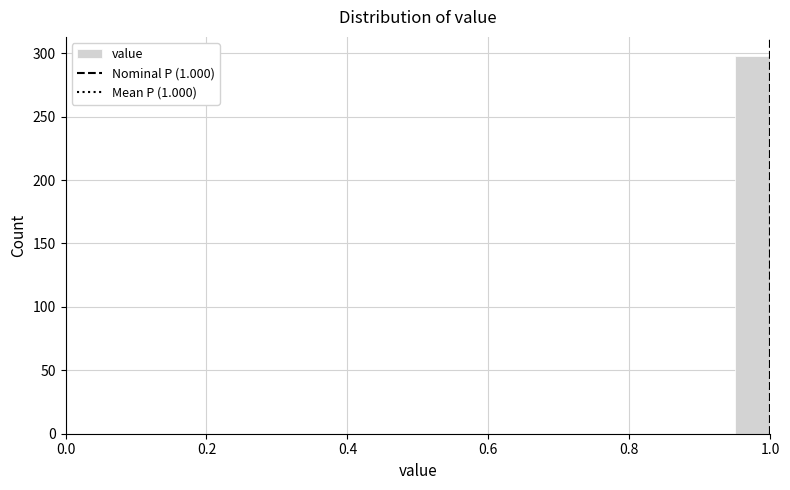

Read against the x-axis, roughly where is the centre of the tallest bar?

0.98